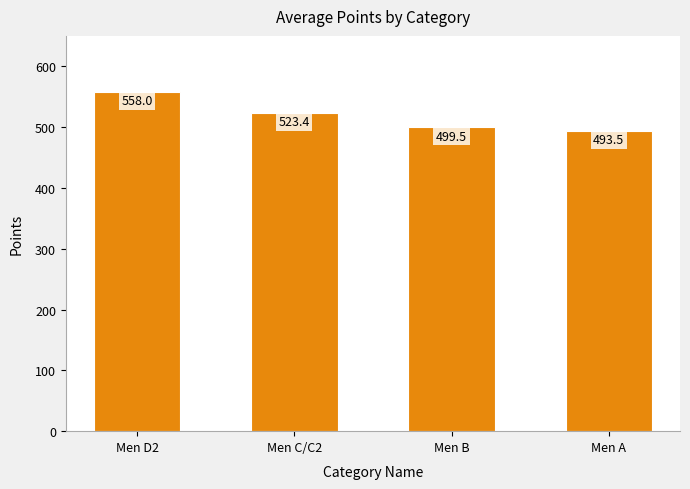

What is the label of the 3rd bar from the right?

Men C/C2